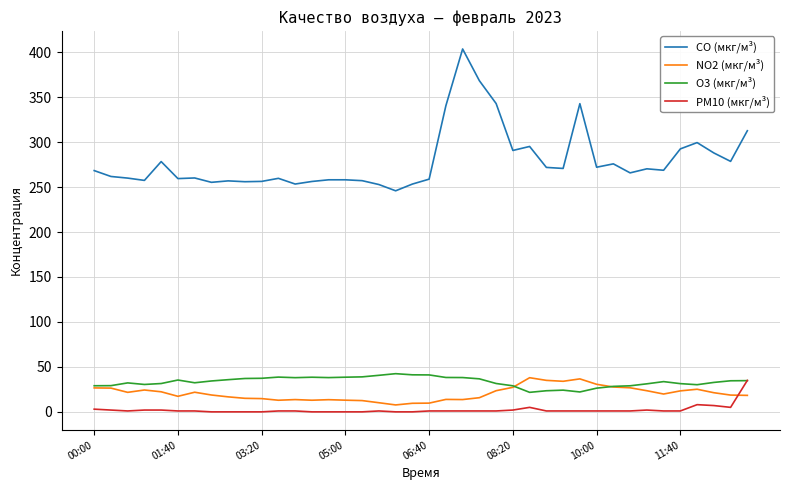

True or false: CO (мкг/м³) and PM10 (мкг/м³) cross at least once.

False